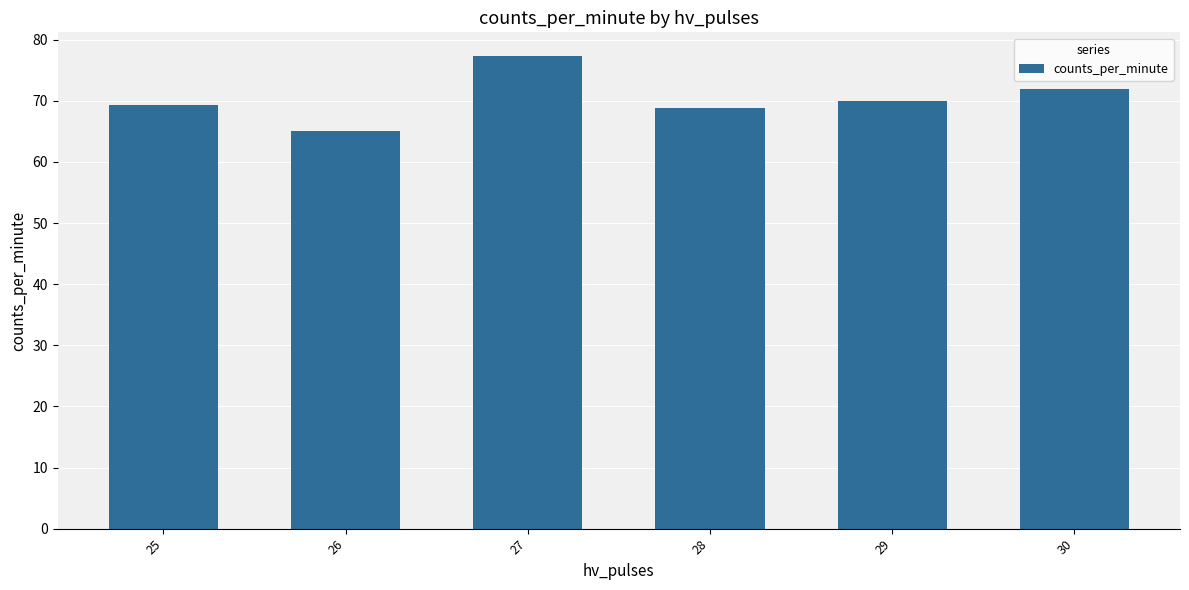

What is the value of the 4th bar from the left?

68.9